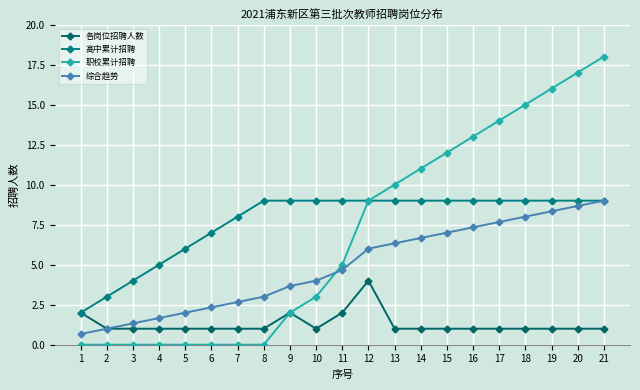

What is the total value across all series at 5?

9.0